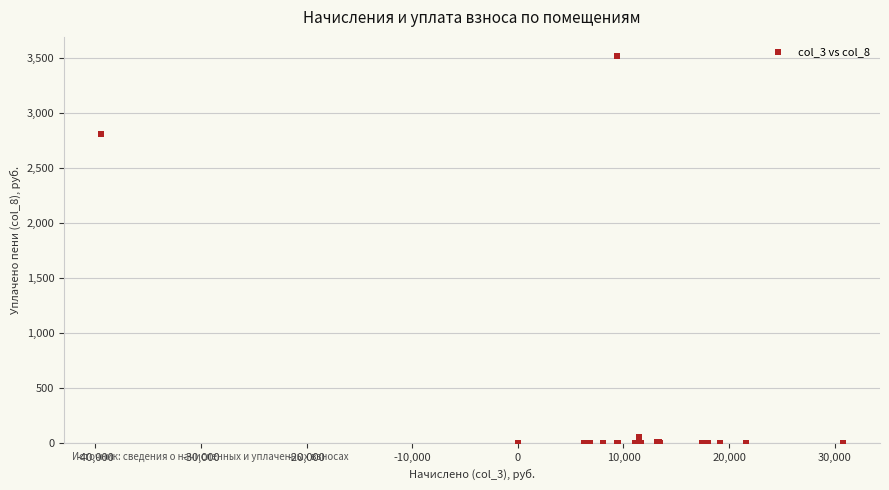

What Y value in the scatter plot is closest to 1757?

2811.0